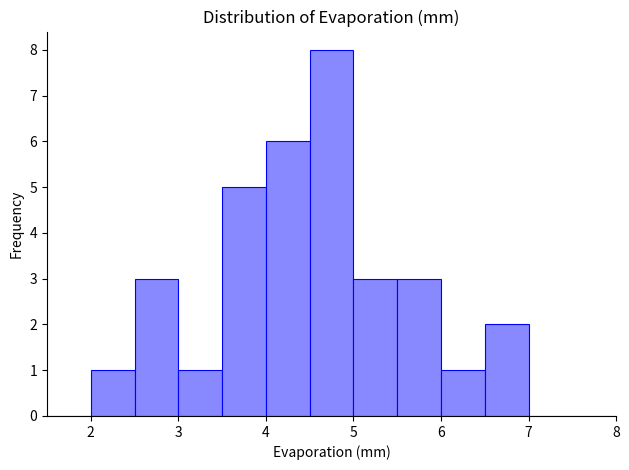

Reading left to right, transcribe this chart: for each bar, give the range it covers on the x-axis and its height. The values are not printed on the chart, so give them approximately, as read against the axis.

1.5 to 2.0: 0
2.0 to 2.5: 1
2.5 to 3.0: 3
3.0 to 3.5: 1
3.5 to 4.0: 5
4.0 to 4.5: 6
4.5 to 5.0: 8
5.0 to 5.5: 3
5.5 to 6.0: 3
6.0 to 6.5: 1
6.5 to 7.0: 2
7.0 to 7.5: 0
7.5 to 8.0: 0